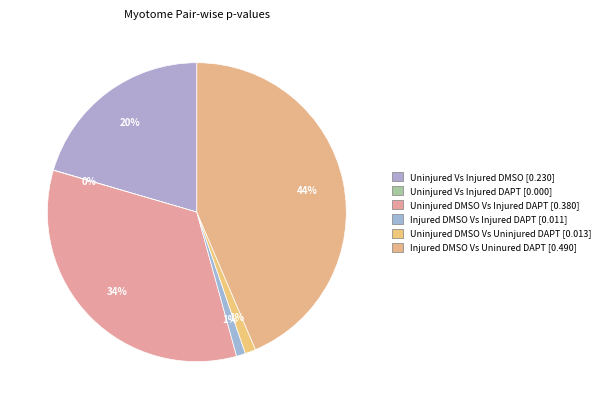

Does Uninjured DMSO Vs Injured DAPT account for over 50% of the chart?

No